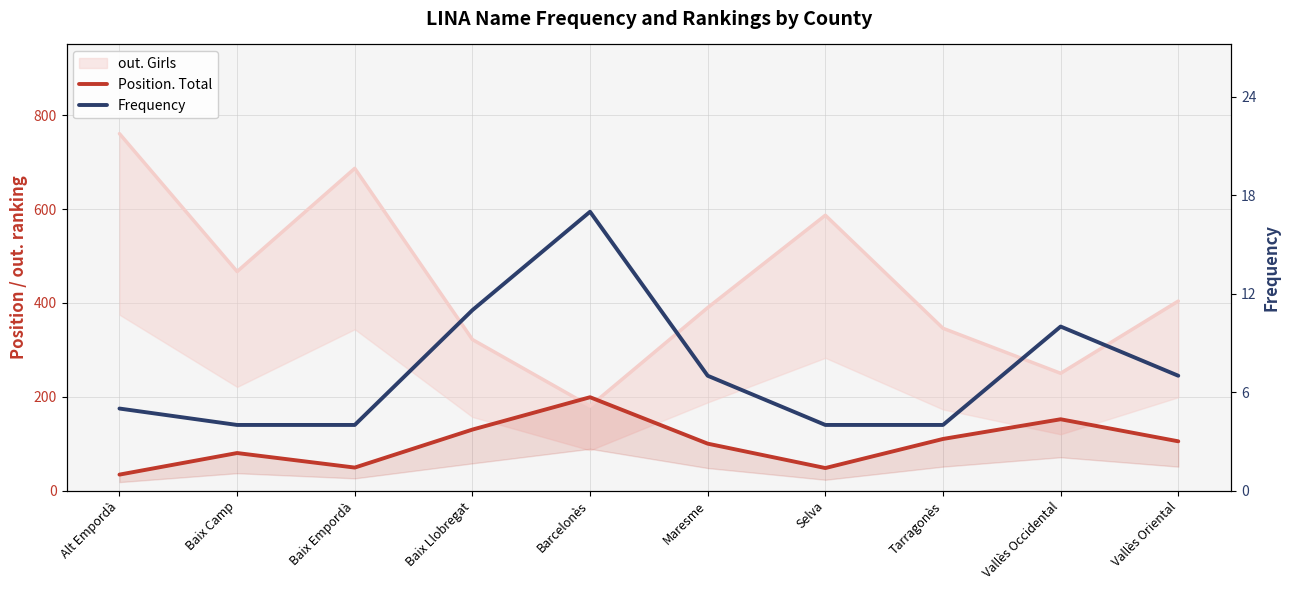

What is the maximum value for Position. Total?

199